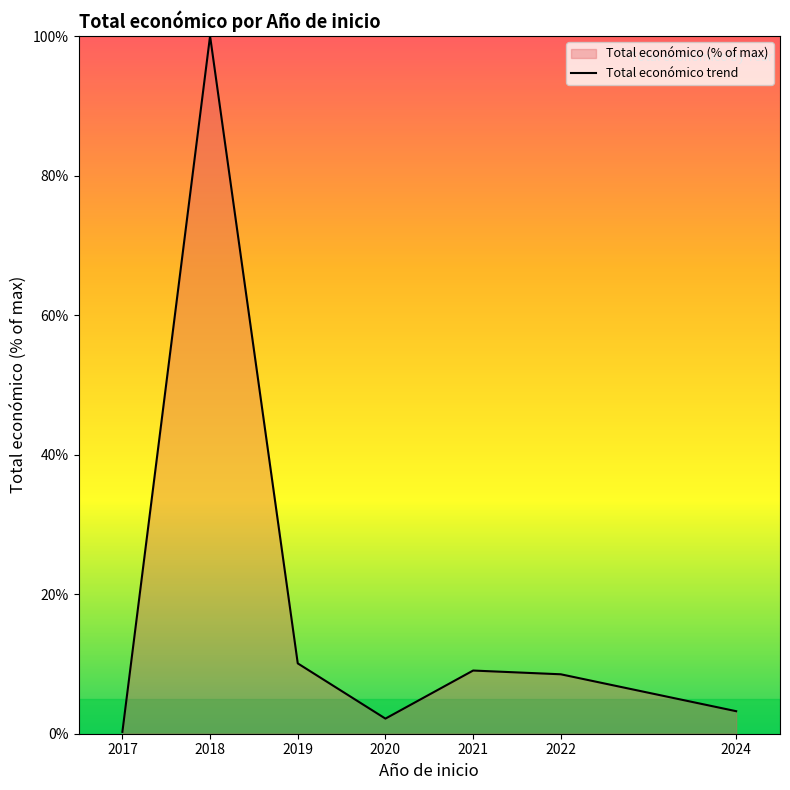

Rank the categories by value from lowest to highest.

2017, 2020, 2024, 2022, 2021, 2019, 2018